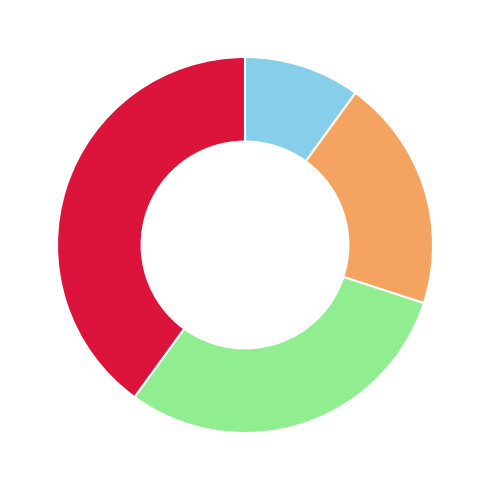

How many segments does this pie chart have?

4